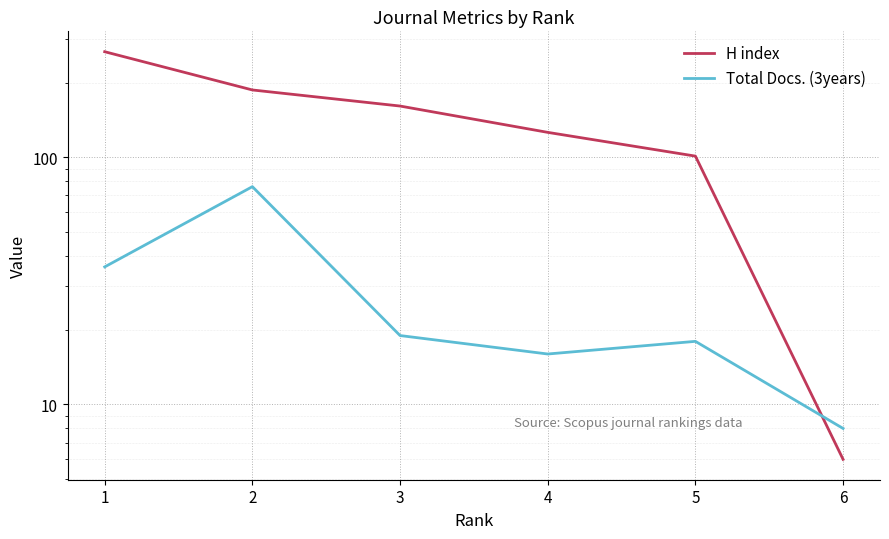

What is the maximum value for H index?

267